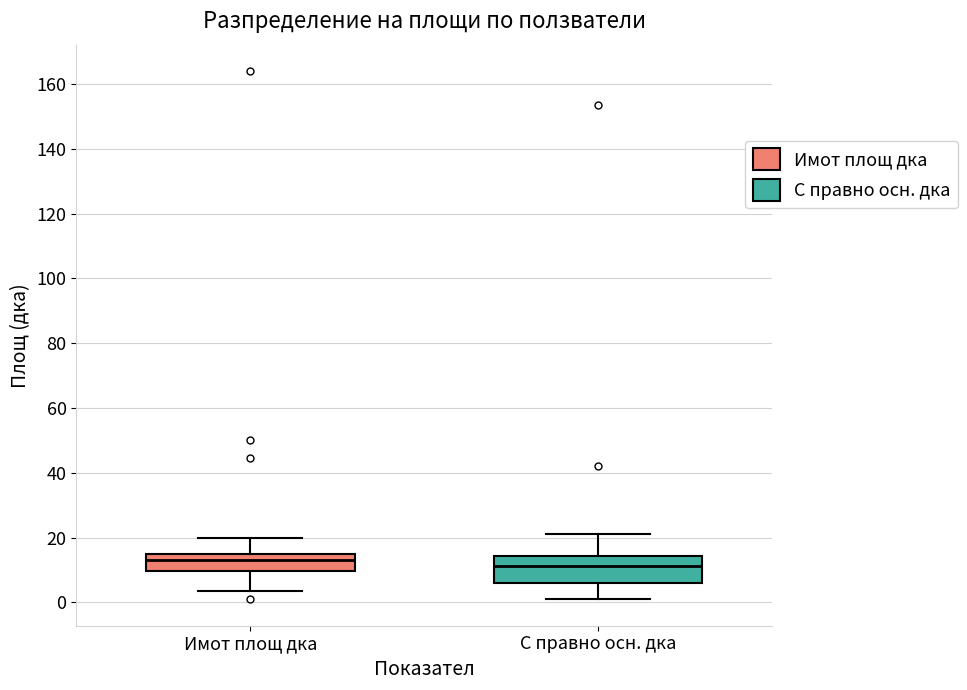

Reading left to right, read every box against the y-axis: the position of its median line, the range the box covers, and the ends of its whiskers. The values are not printed on the chart, so give them approximately, as read against the axis.

Имот площ дка: median 14 (inside the box), box 10 to 14, whiskers 4 to 20
С правно осн. дка: median 12, box 6 to 14, whiskers 0 to 22